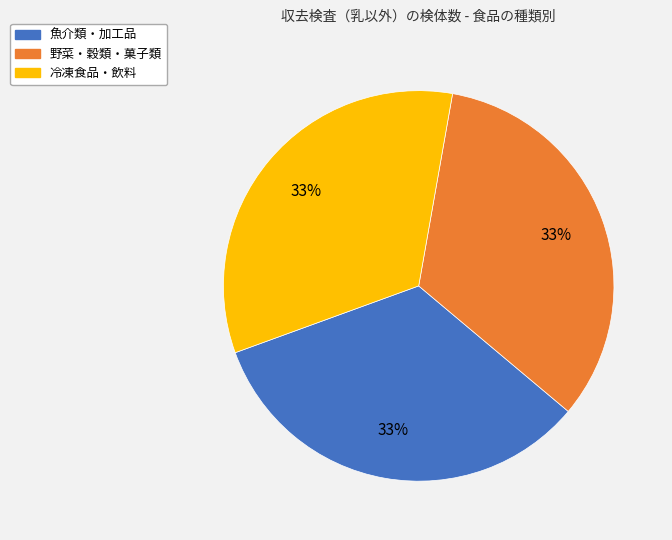

Is there any slice that represents more than half of the pie?

No